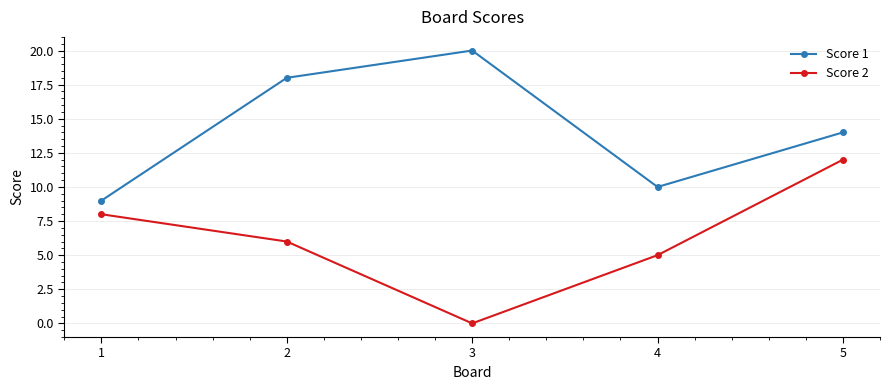

Rank the series by their maximum value, from highest to lowest.

Score 1, Score 2